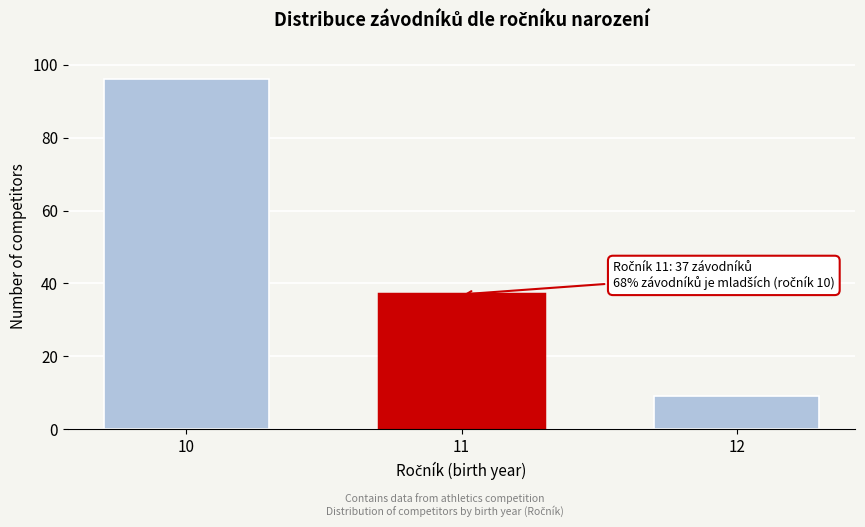

Reading left to right, list all the values displayed in this chart.

96	37	9